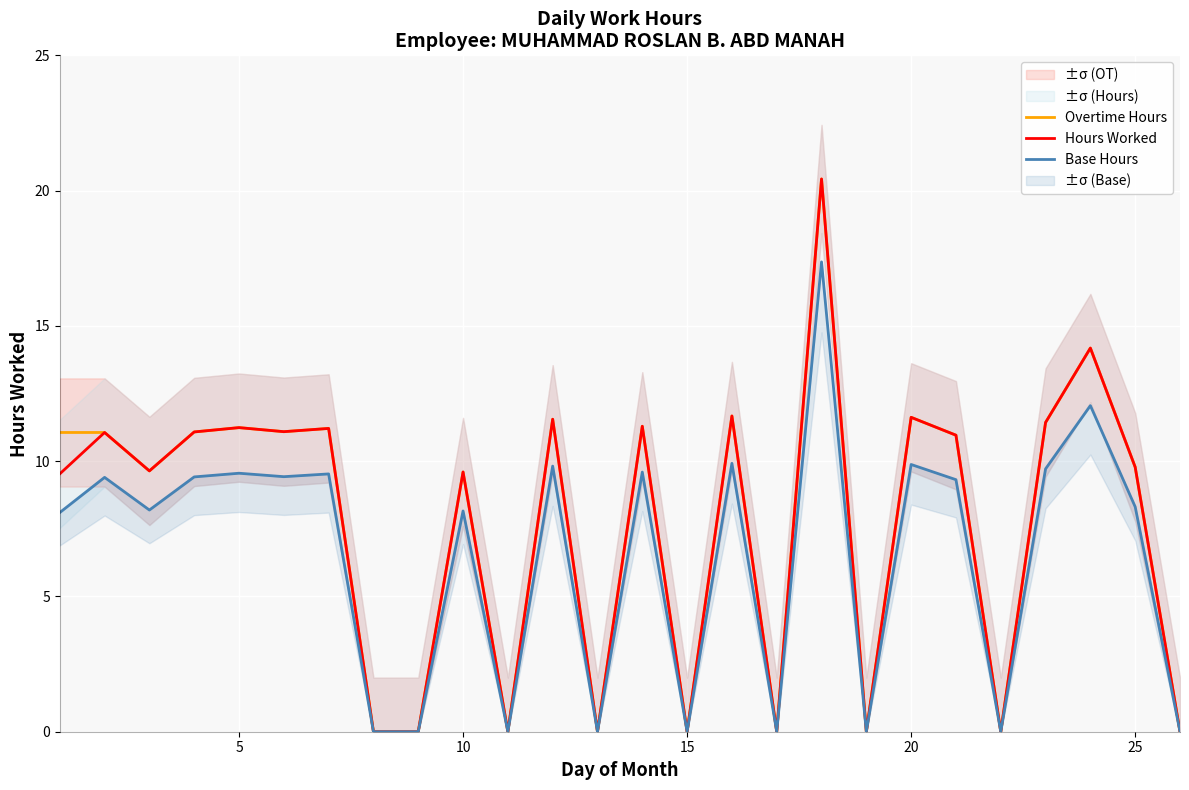

The Overtime Hours series shows 12.9 at 15. True or false?

False